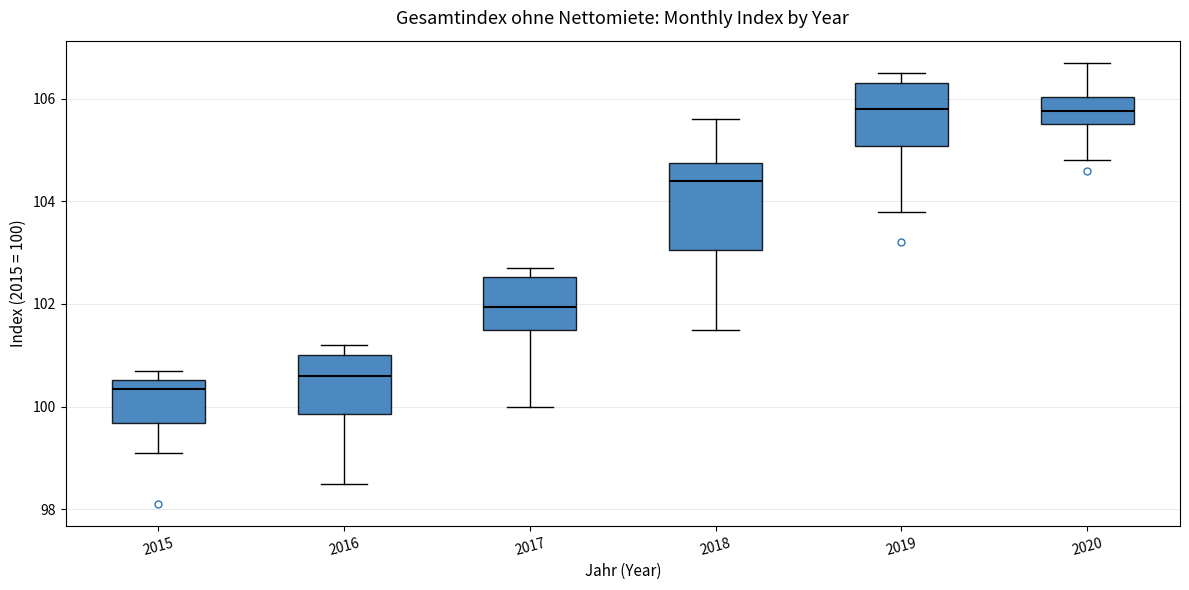

Reading left to right, transcribe this box plot: for each box, give where its median line is, the range the box spans, and where its two whiskers end, as read against the y-axis. The values are not printed on the chart, so give them approximately, as read against the axis.

2015: median 100.4, box 99.6 to 100.6, whiskers 99.2 to 100.8
2016: median 100.6, box 99.8 to 101.0, whiskers 98.6 to 101.2
2017: median 102.0, box 101.6 to 102.6, whiskers 100.0 to 102.8
2018: median 104.4, box 103.0 to 104.8, whiskers 101.6 to 105.6
2019: median 105.8, box 105.0 to 106.4, whiskers 103.8 to 106.6
2020: median 105.8, box 105.6 to 106.0, whiskers 104.8 to 106.8